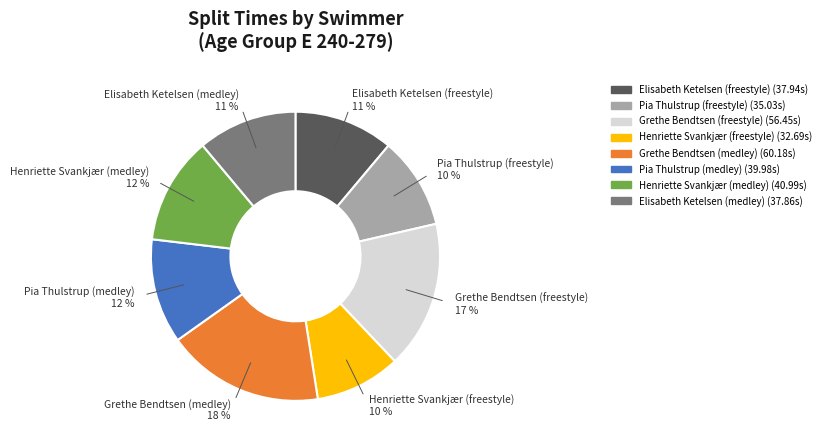

What percentage is the Grethe Bendtsen (freestyle) slice, to the nearest percent?

17%